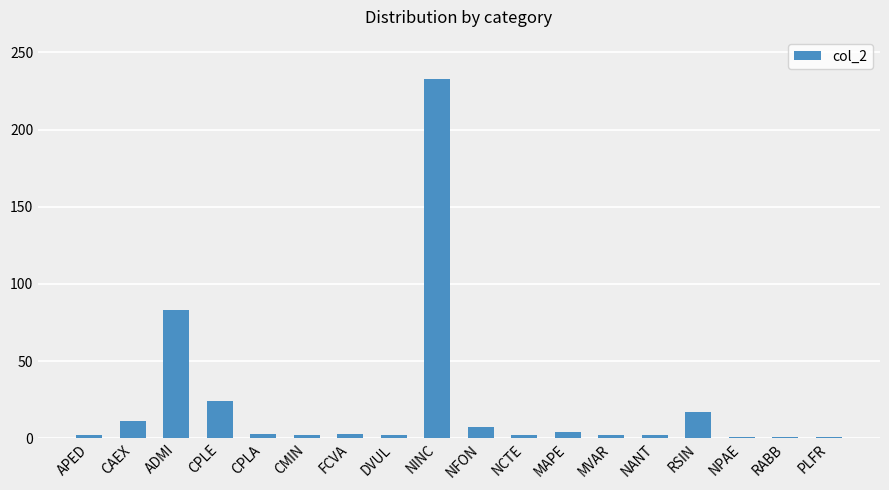

What position from the right is CAEX?

17